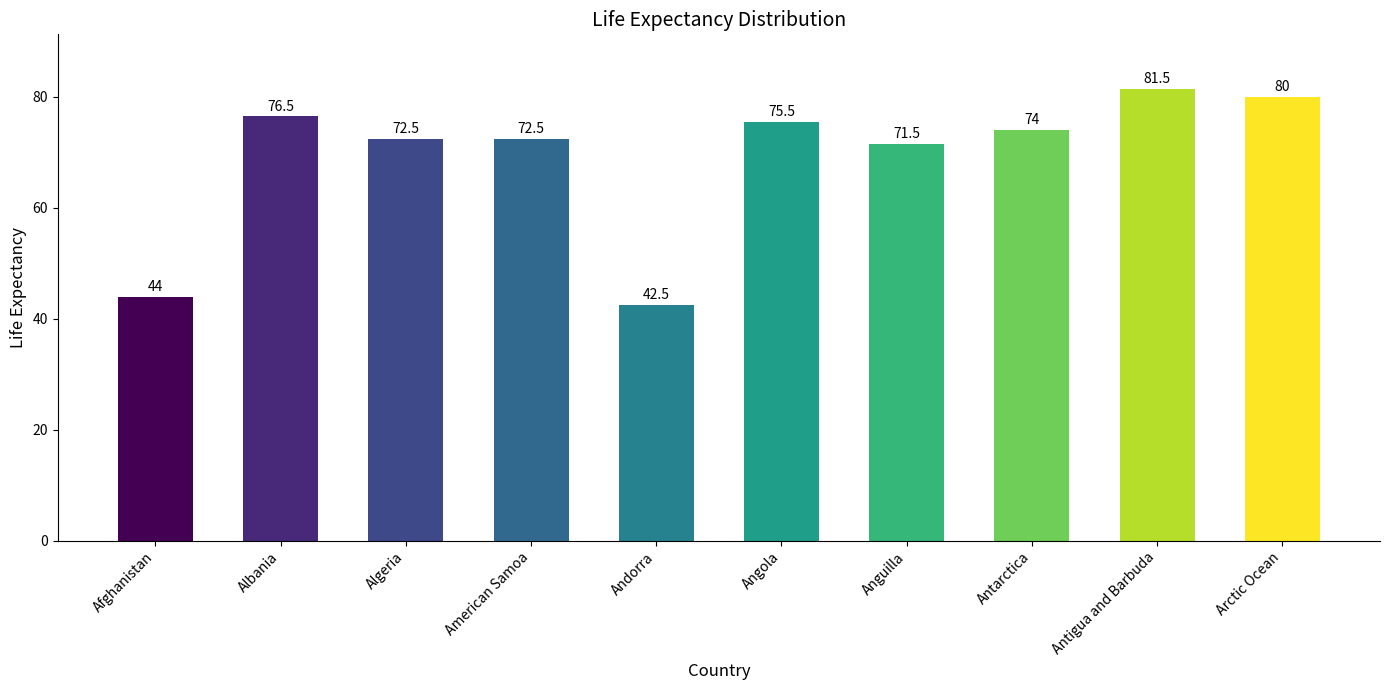

What is the greatest value displayed?

81.5